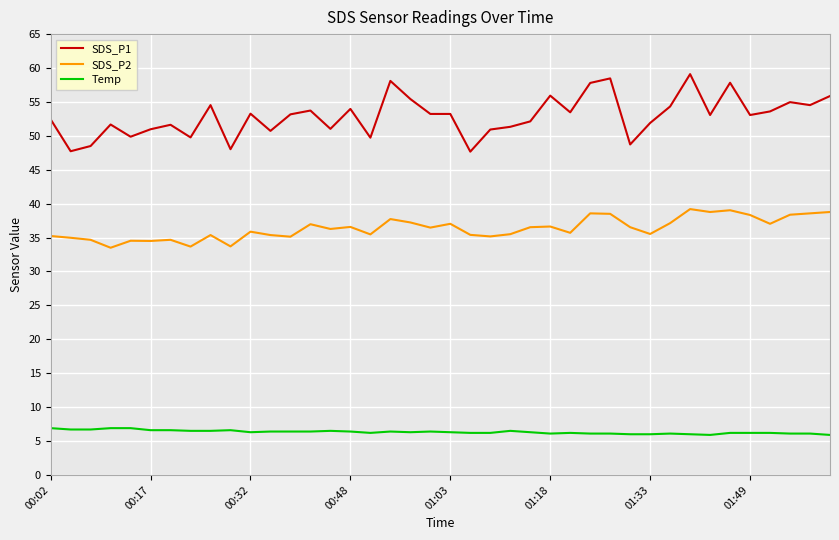

Rank the series by their maximum value, from highest to lowest.

SDS_P1, SDS_P2, Temp